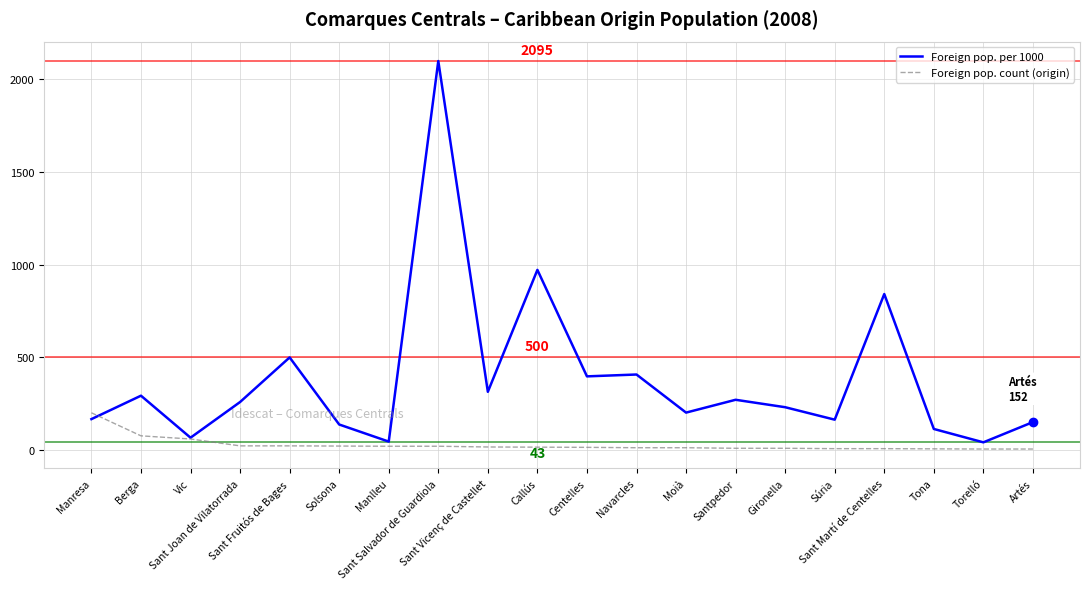

What position from the left is Sant Salvador de Guardiola?

8